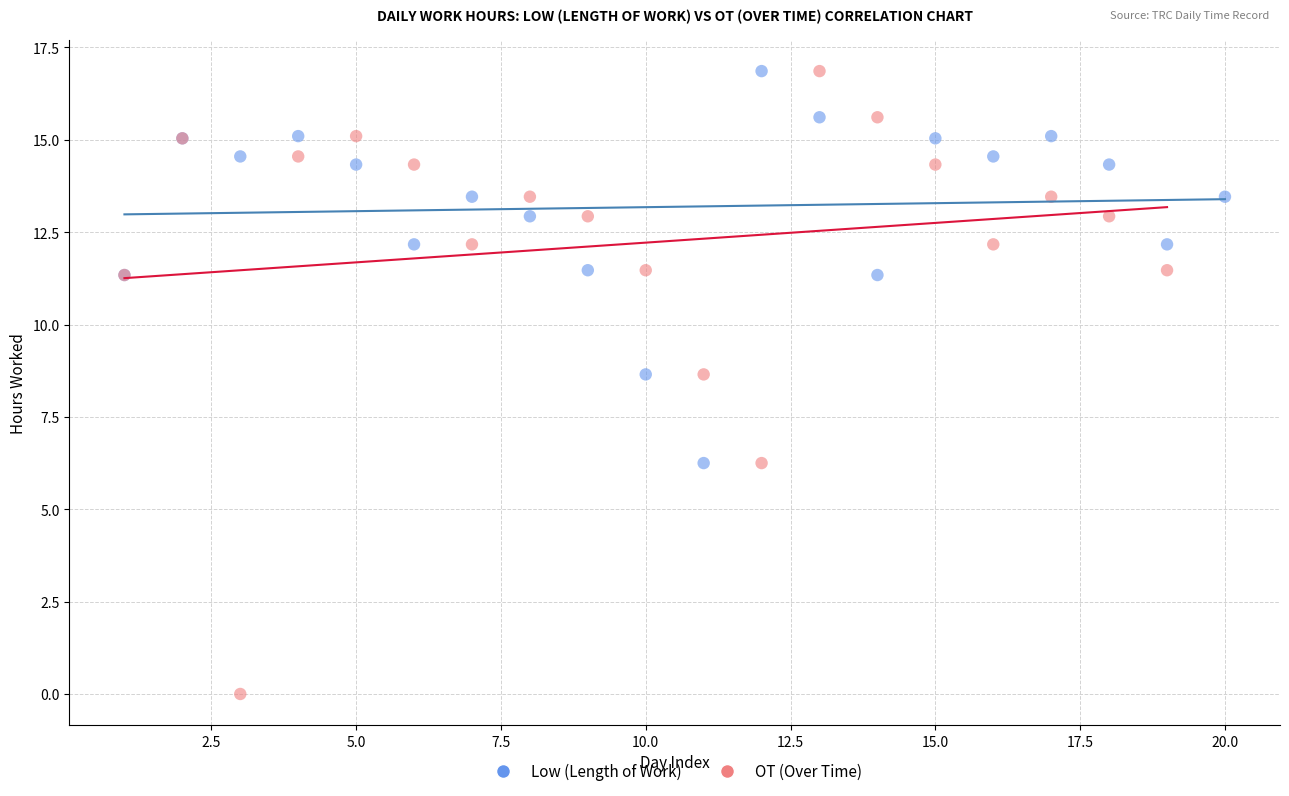

What are all the series names shown in the legend?

Low (Length of Work), OT (Over Time)